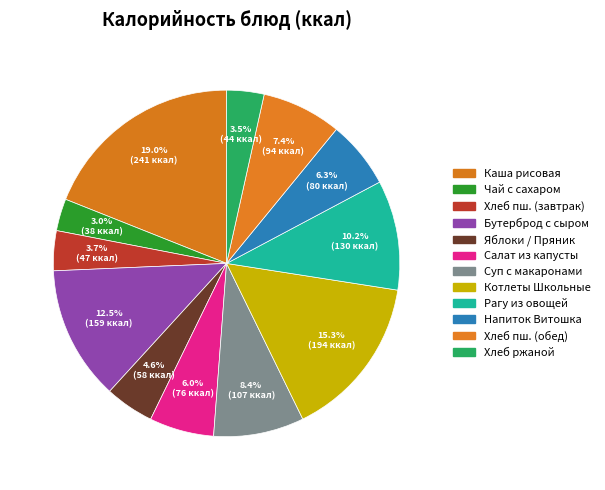

How many slices are in this pie chart?

12